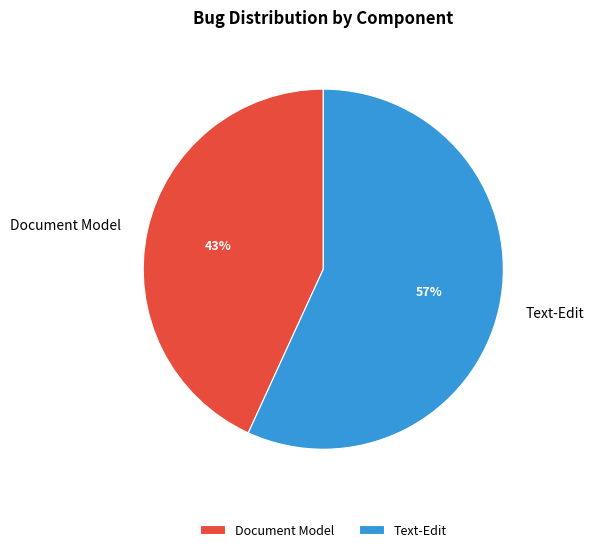

To the nearest percent, what is the average slice percentage?

50%